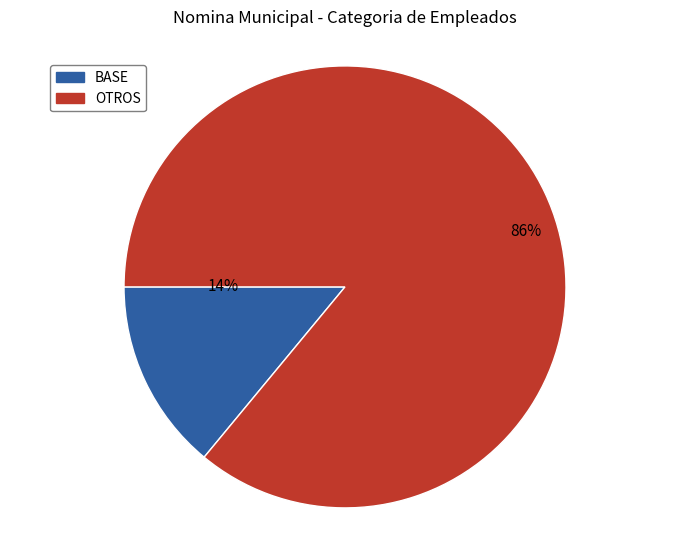

Is there a majority slice in this chart?

Yes